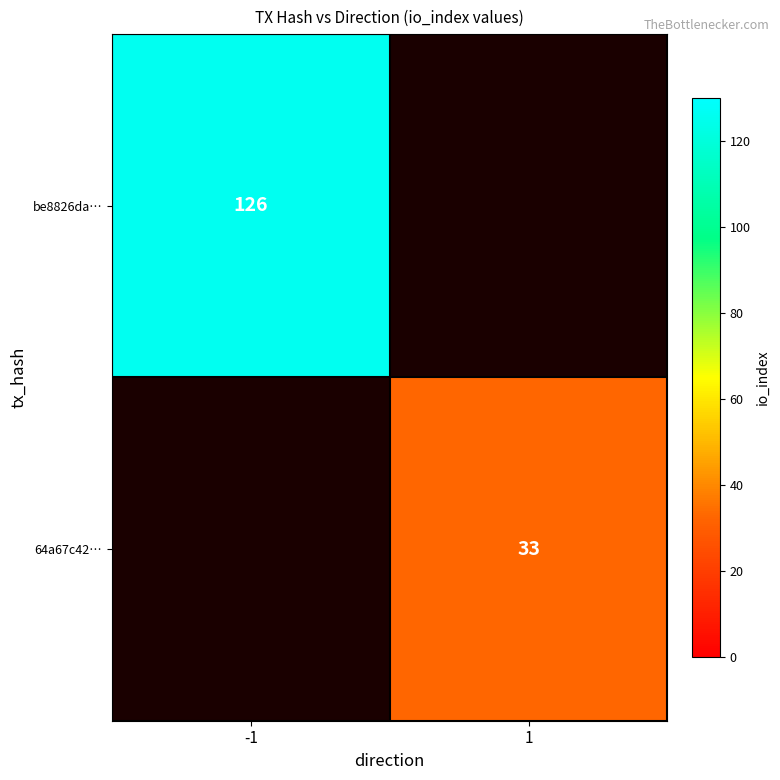

What is the maximum value shown in the chart?

126